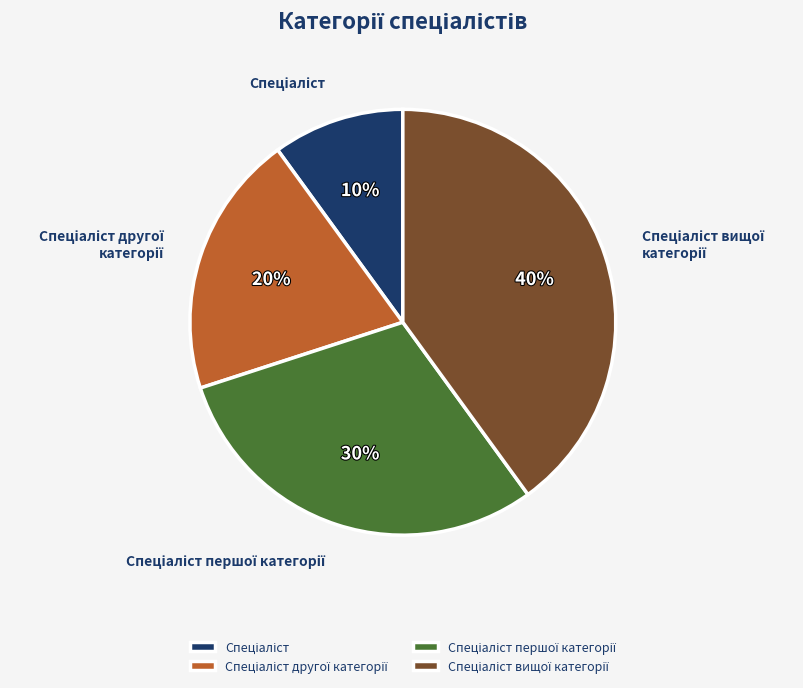

To the nearest percent, what is the average slice percentage?

25%